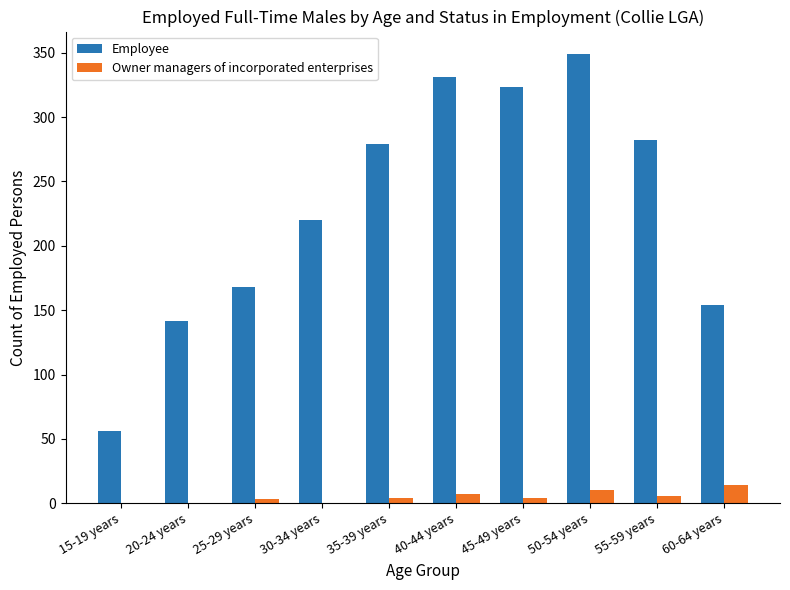

What is the total value across all series at 40-44 years?

338